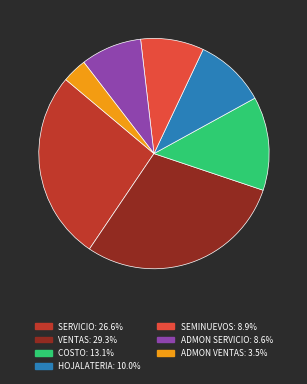

Count the number of slices in the pie.

7